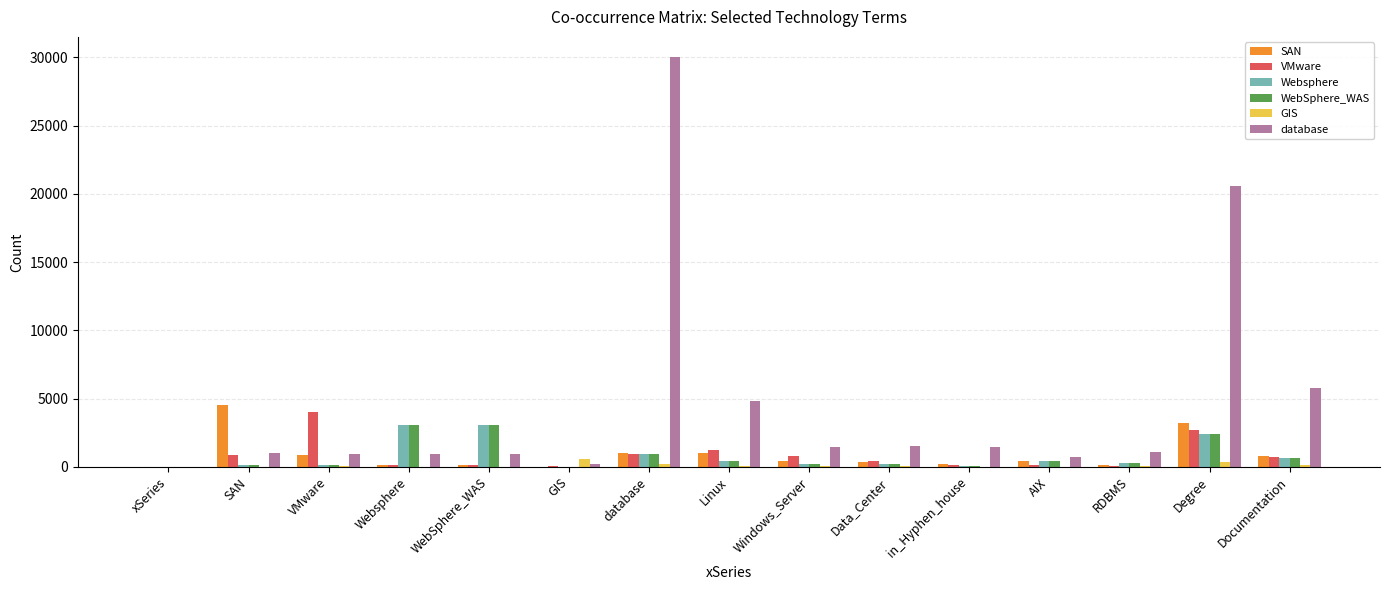

Between xSeries and Documentation, which series saw the biggest shift?

database